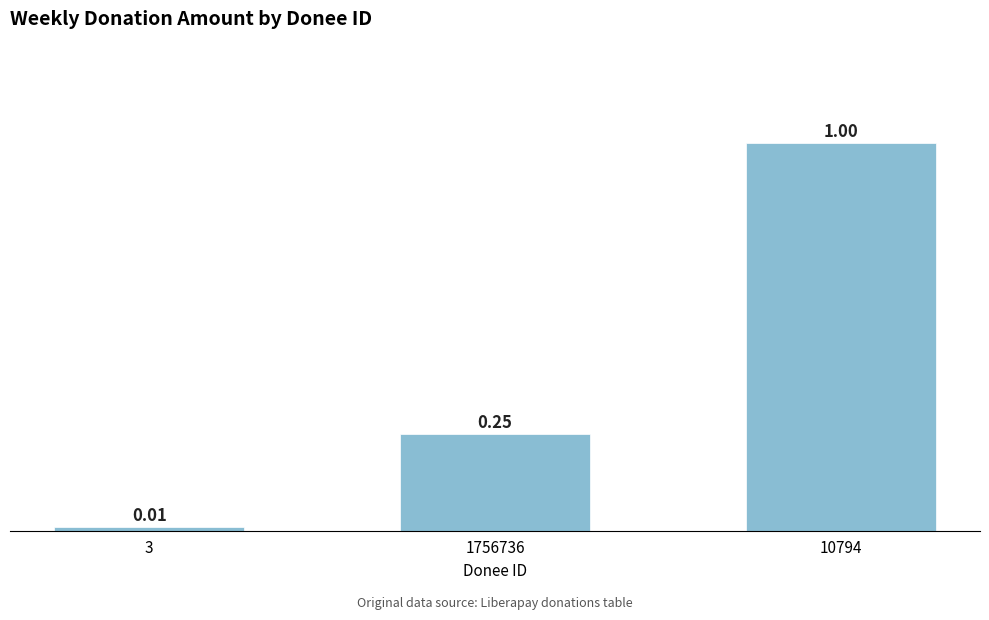

List the labels in order of value, largest first.

10794, 1756736, 3